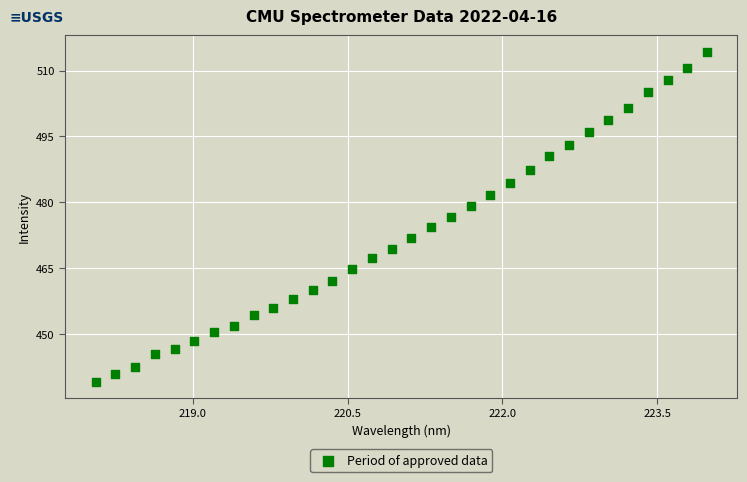

What is the range of Y values (max minus min)?

75.2